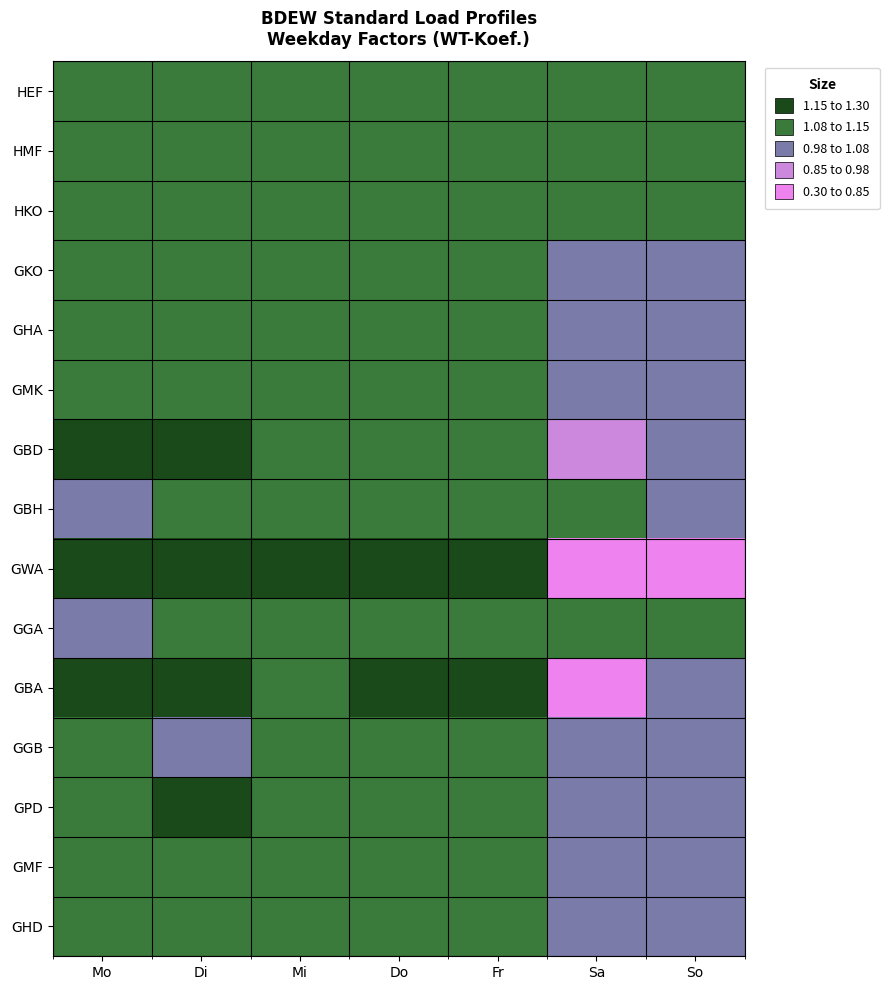

Which series has the widest spread of values?

GWA